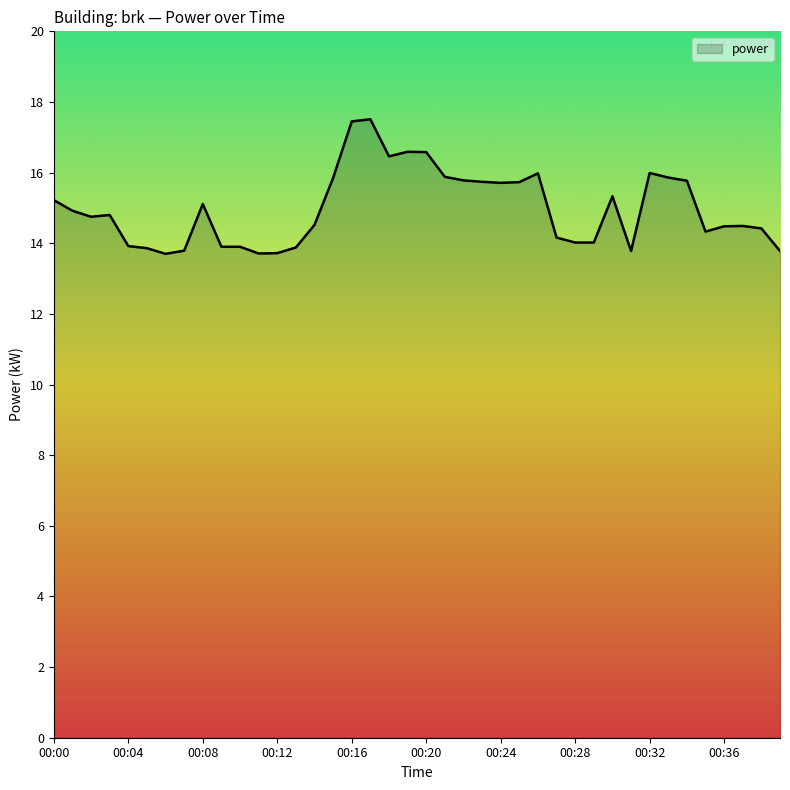

What is the smallest value displayed?

13.7